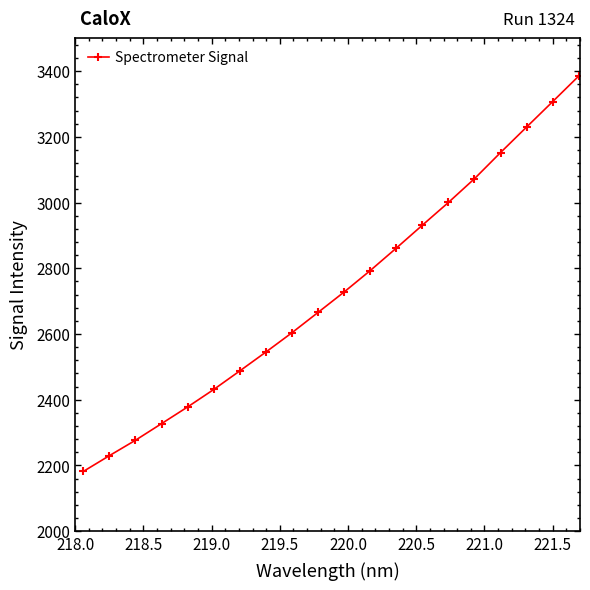

True or false: the data has more than 2 interior local peaks.

False